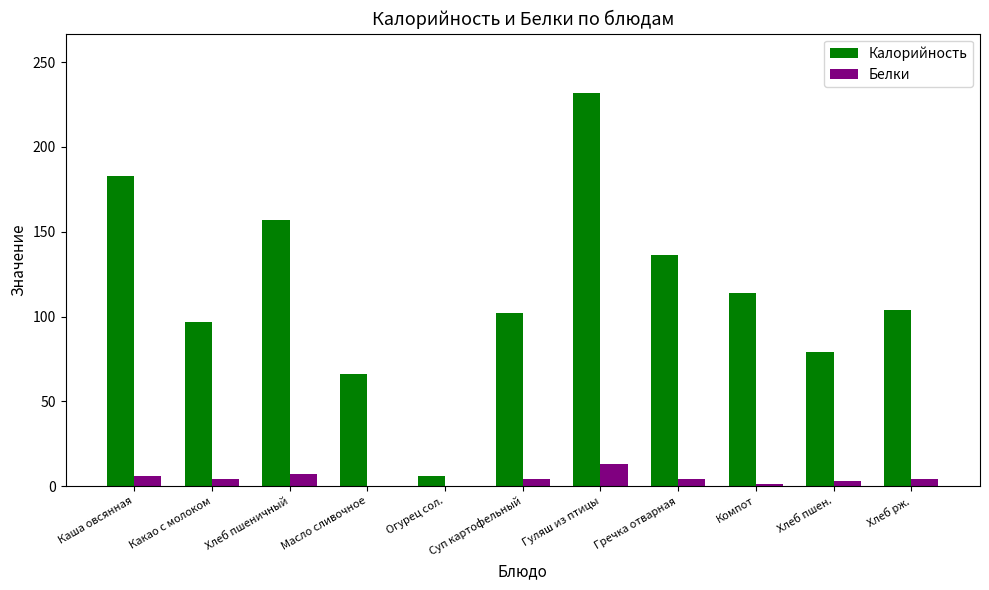

Which series changed the most between Огурец сол. and Гуляш из птицы?

Калорийность